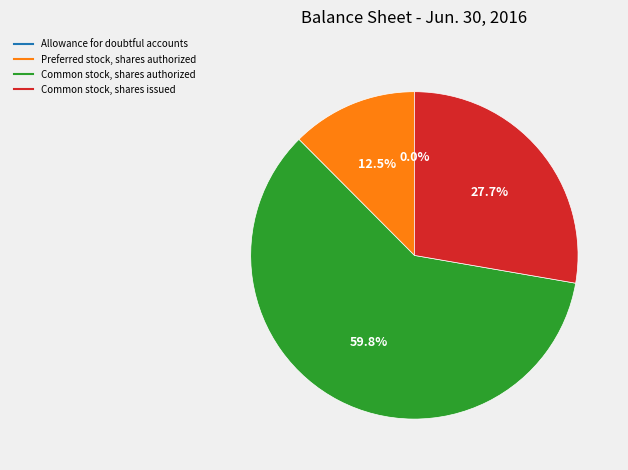

What is the largest slice in the pie chart?

Common stock, shares authorized